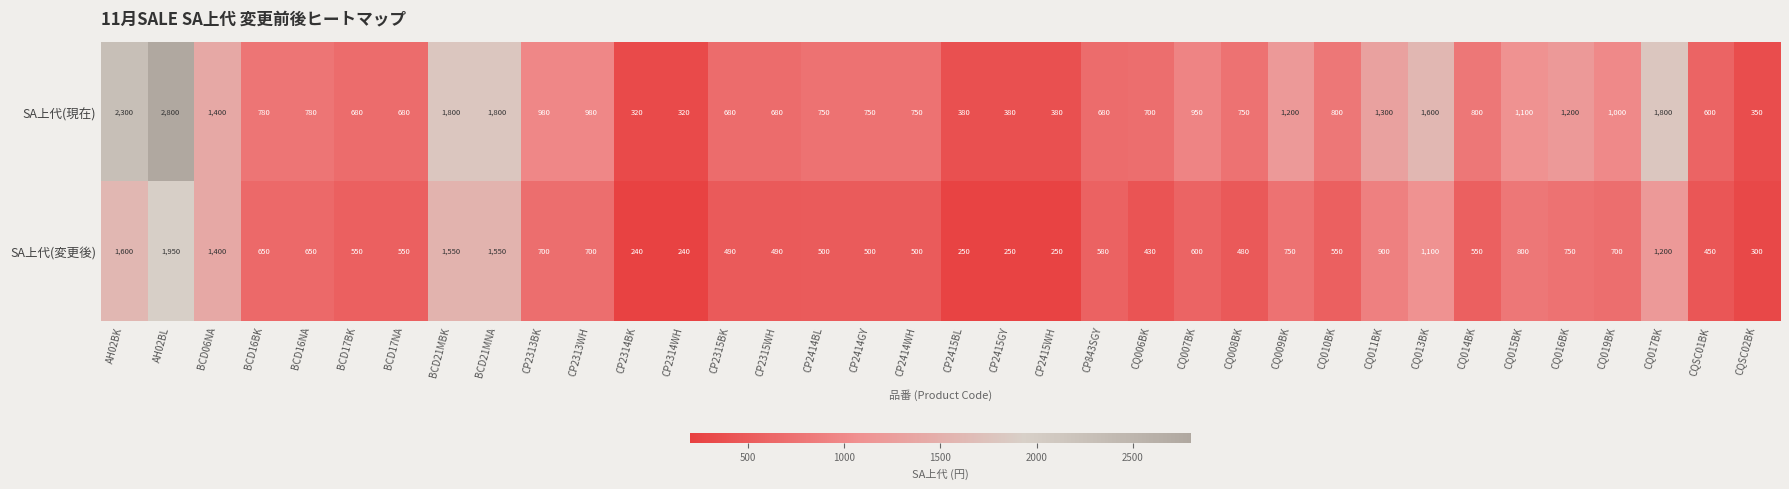

At which label does SA上代(変更後) first exceed 580?

AH02BK